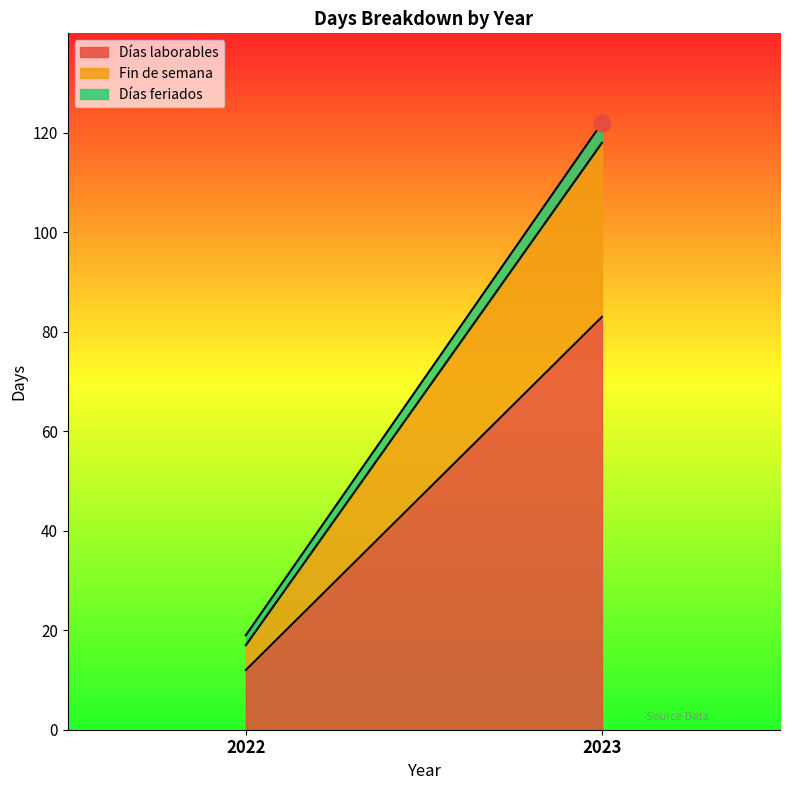

Does the chart display data point markers on the line(s)?

No